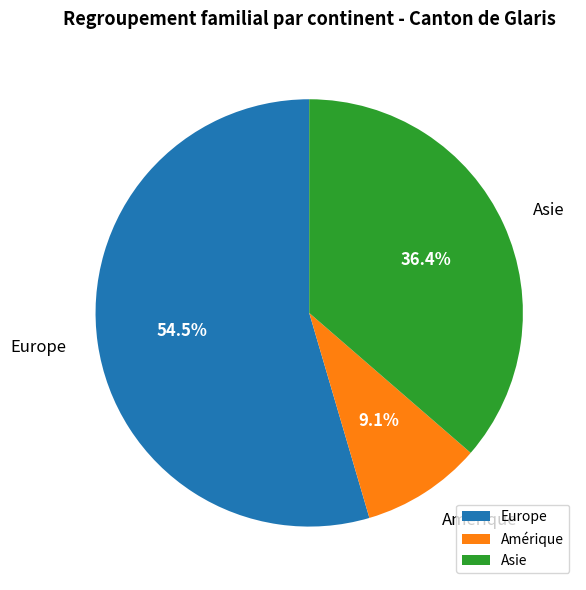

To the nearest percent, what is the difference between the Amérique and Europe slice percentages?

45%